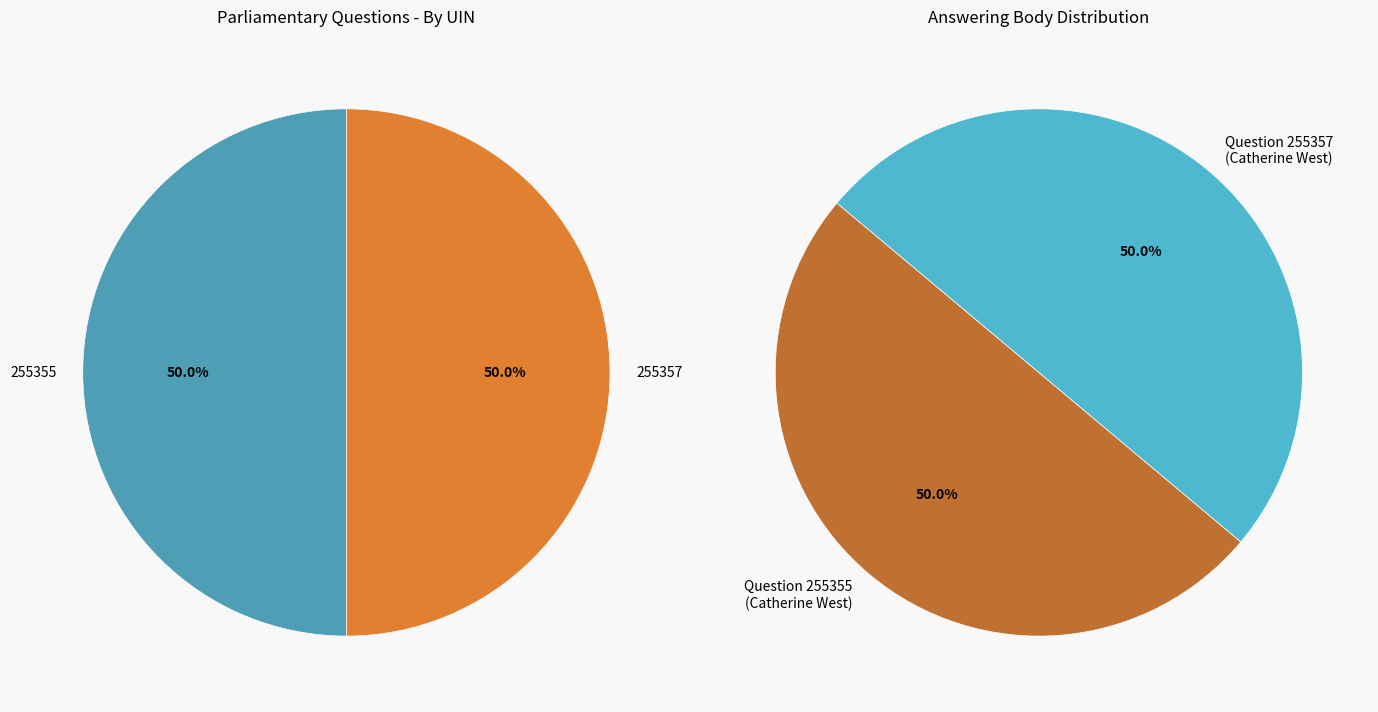

Between 255357 and 255355, which is larger?

255357